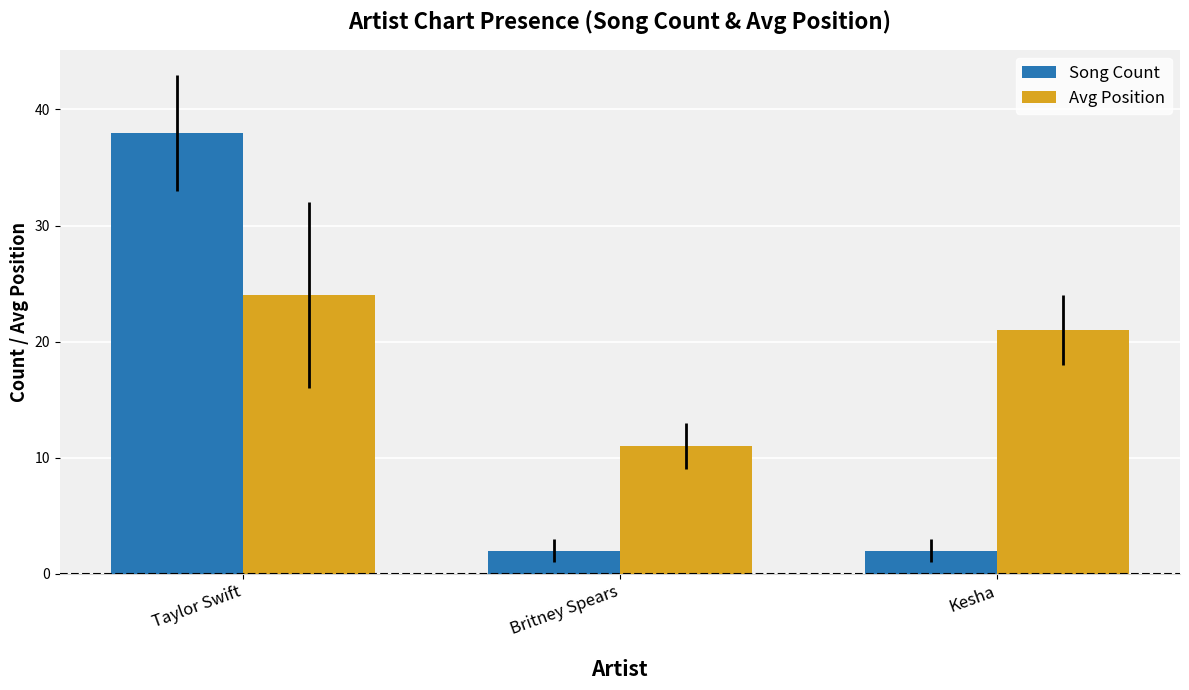

List the series in order of their peak value, lowest first.

Avg Position, Song Count